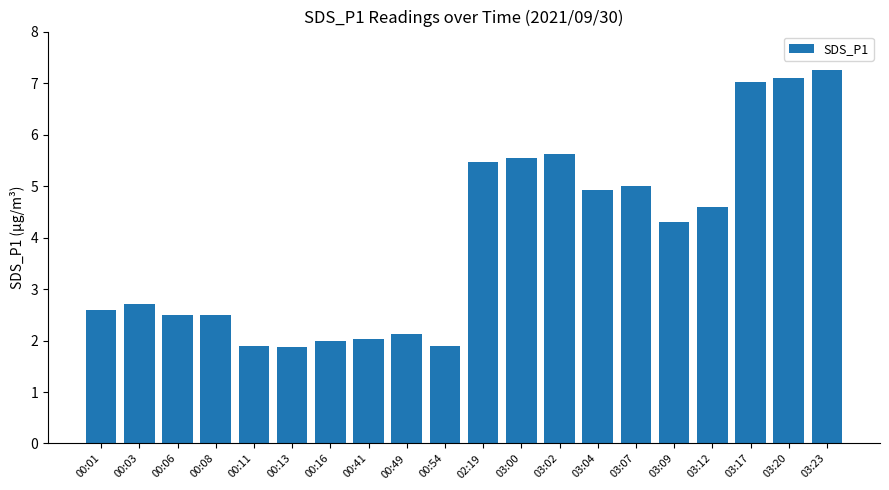

Count the number of categories in the chart.

20